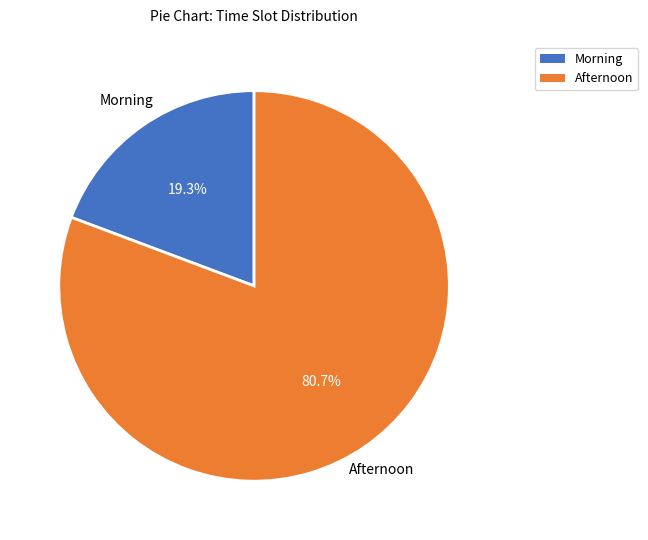

Is there any slice that represents more than half of the pie?

Yes